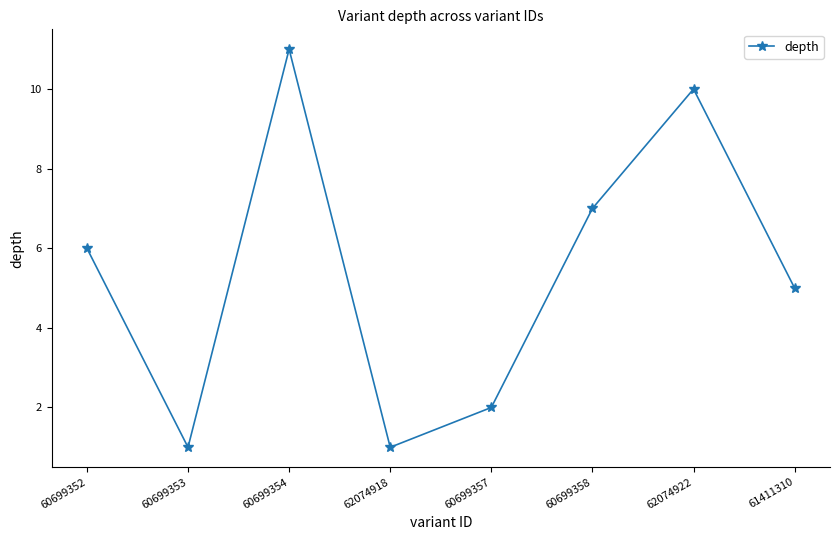

At which label is the value closest to 6?

60699352